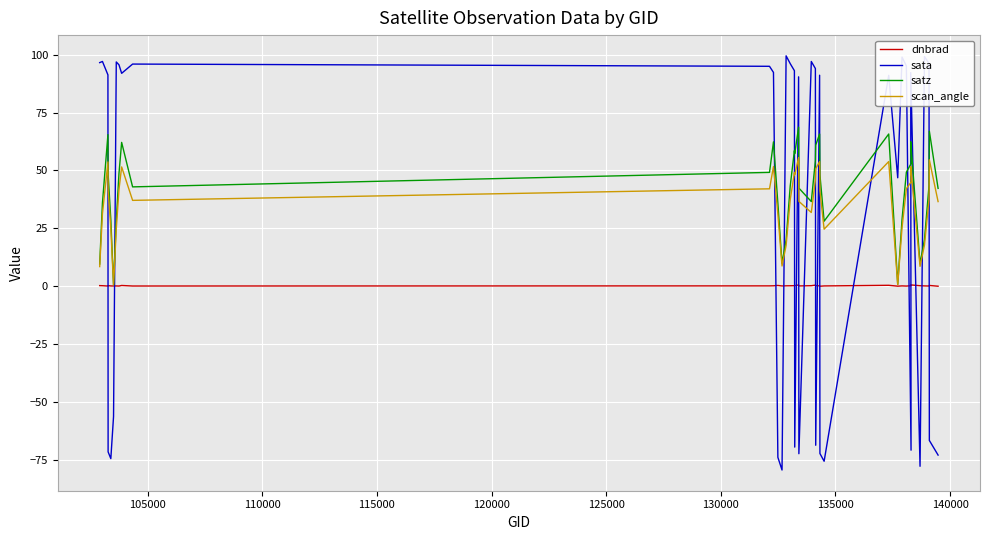

What is the difference between the second highest and second lowest values in the sata series?

177.0